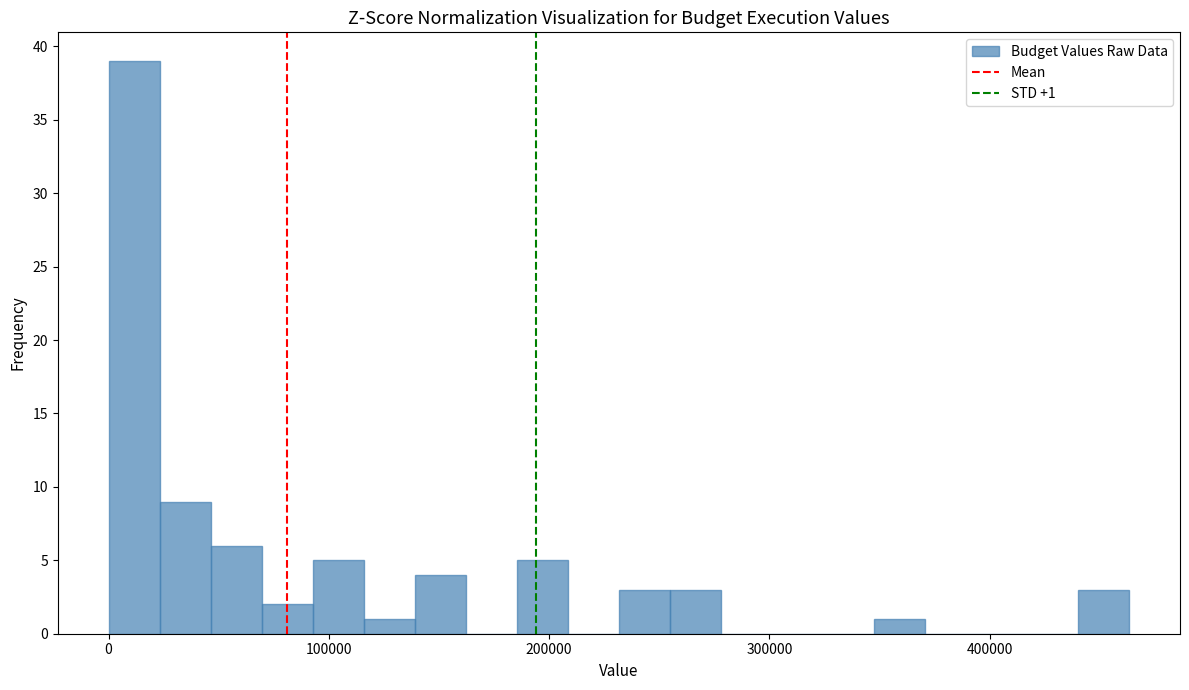

Read against the x-axis, roughly where is the centre of the tallest bar?

10000